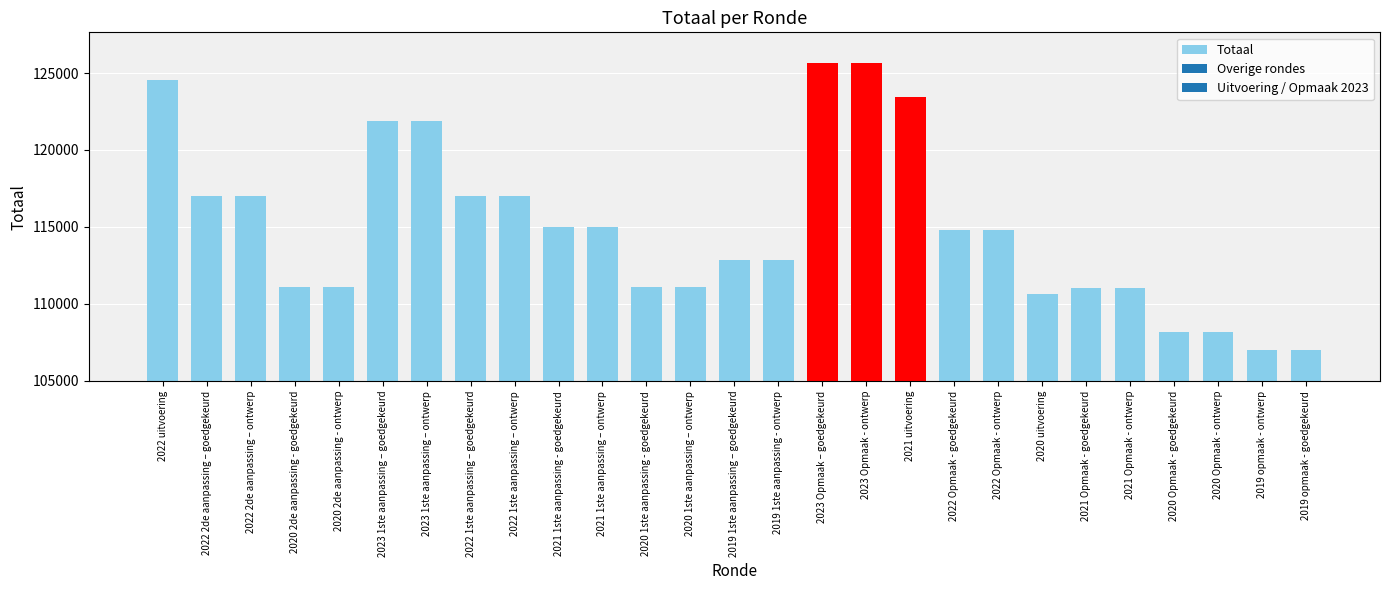

Which has a higher value, 2020 2de aanpassing - ontwerp or 2022 1ste aanpassing – ontwerp?

2022 1ste aanpassing – ontwerp